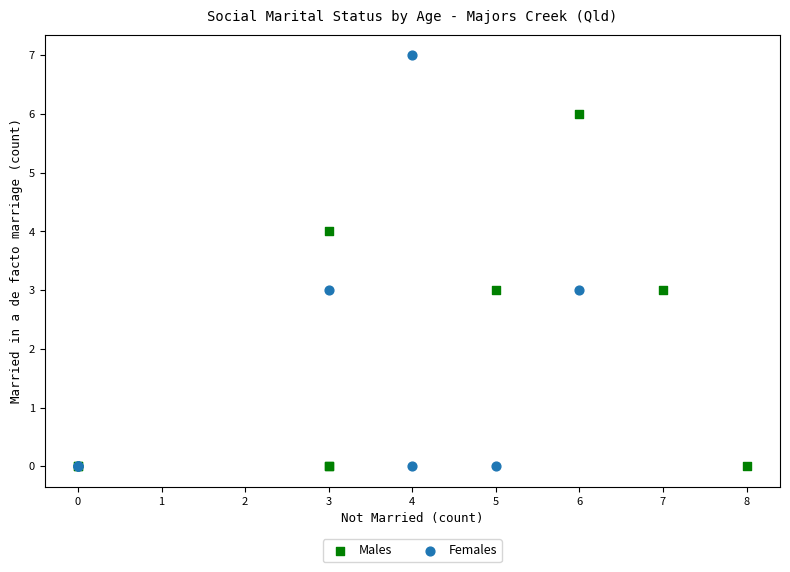

Which series contains the highest Y value?

Females